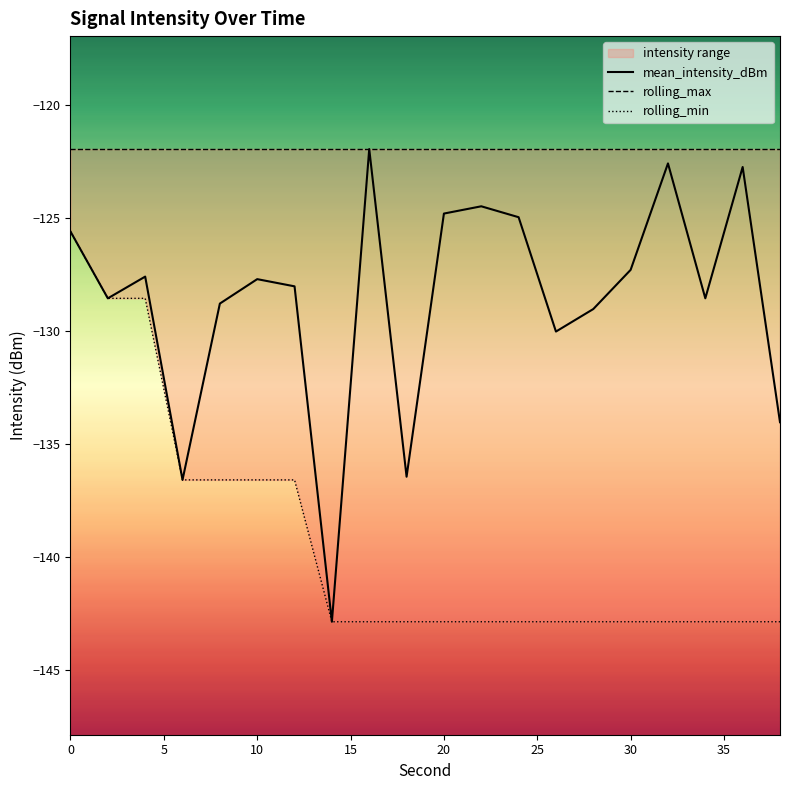

What is the highest value of the mean_intensity_dBm series?

-121.9